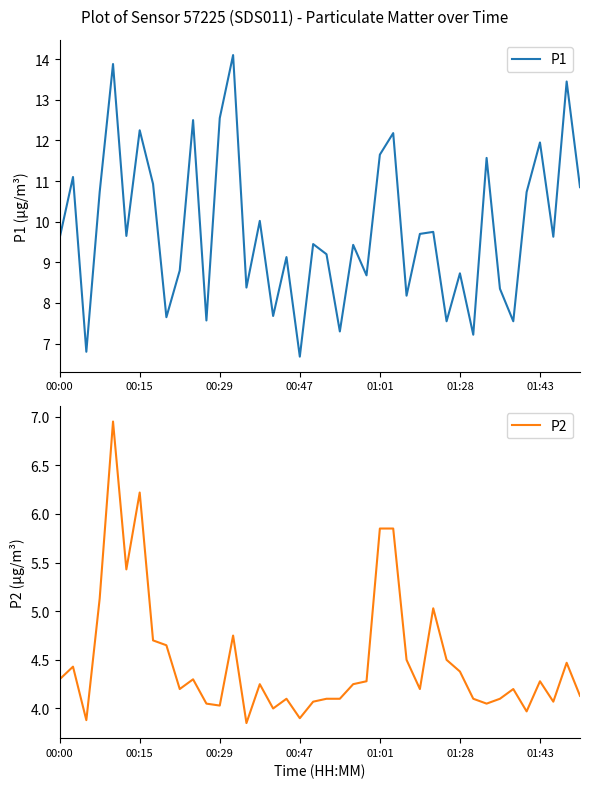

How many interior local valleys does the P2 series have?

11